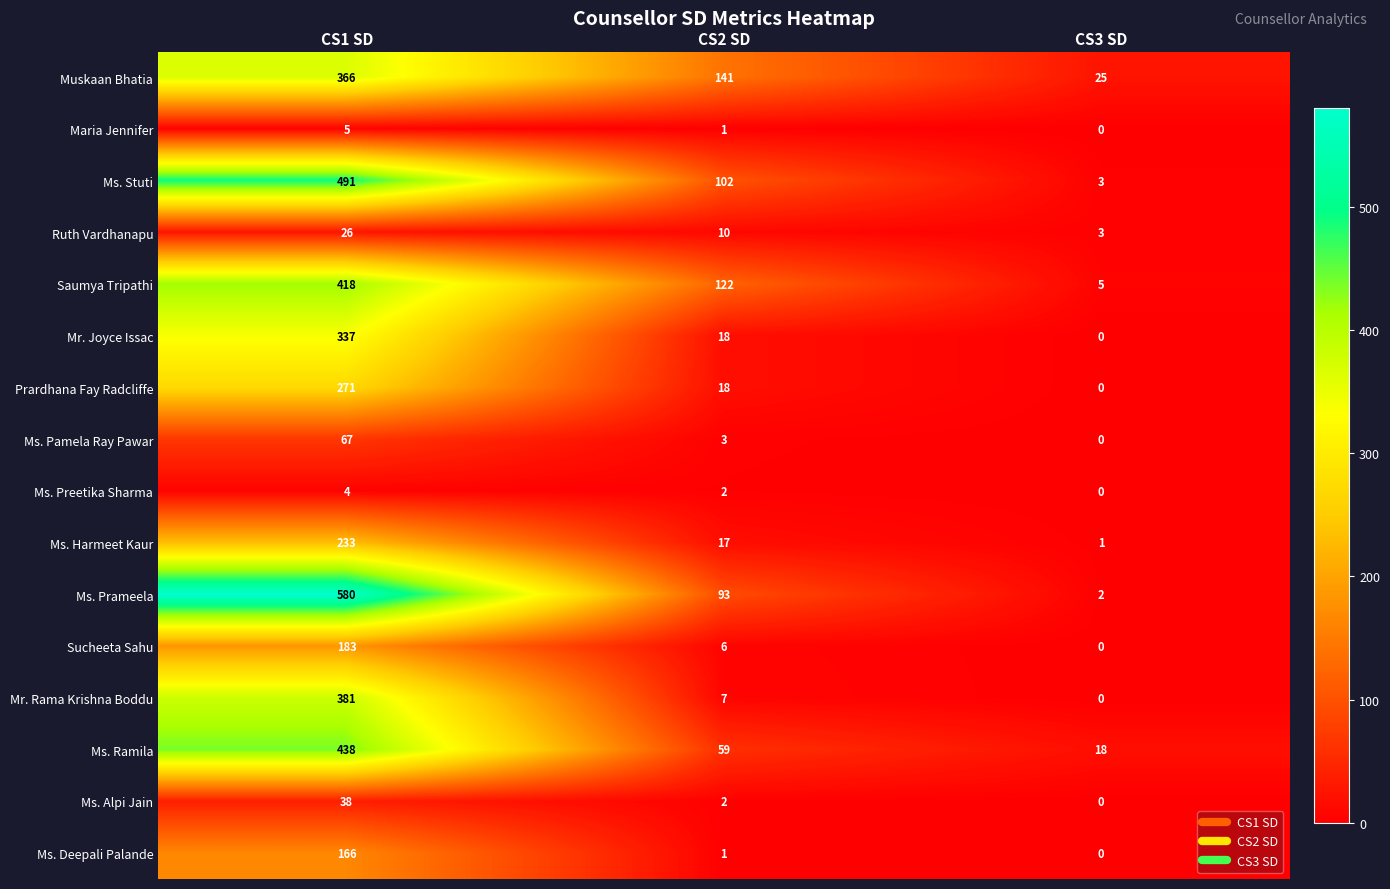

What is the greatest value displayed?

580